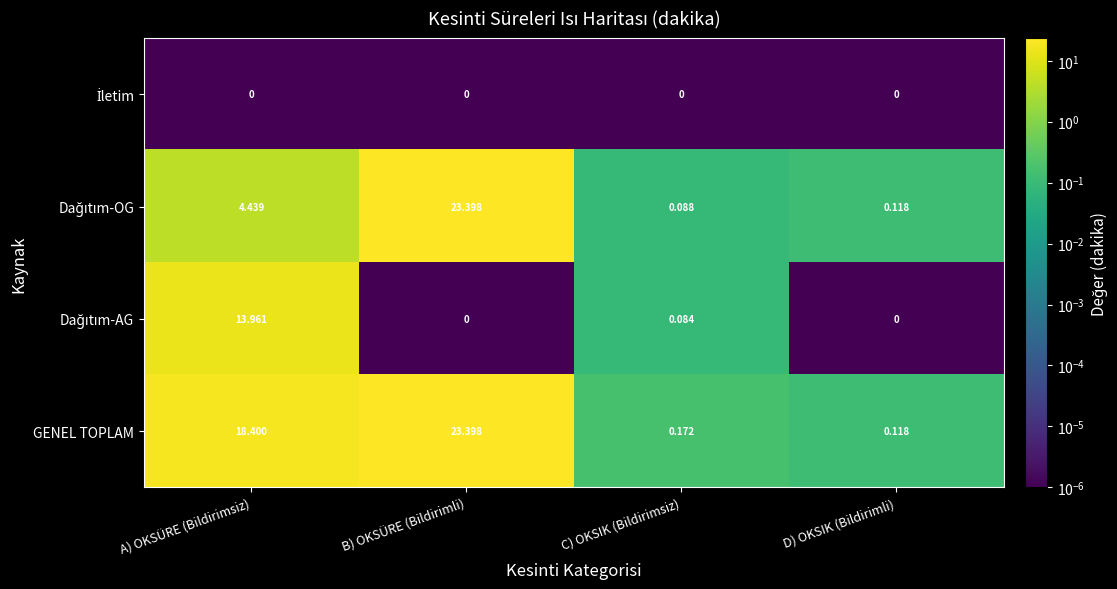

How many series are shown in this chart?

4